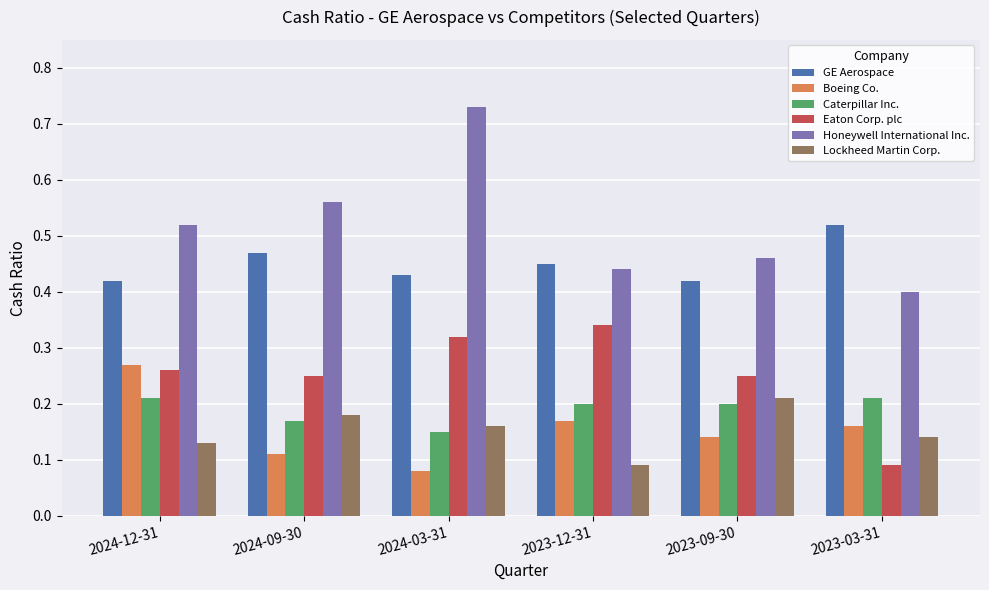

What position from the left is 2023-12-31?

4